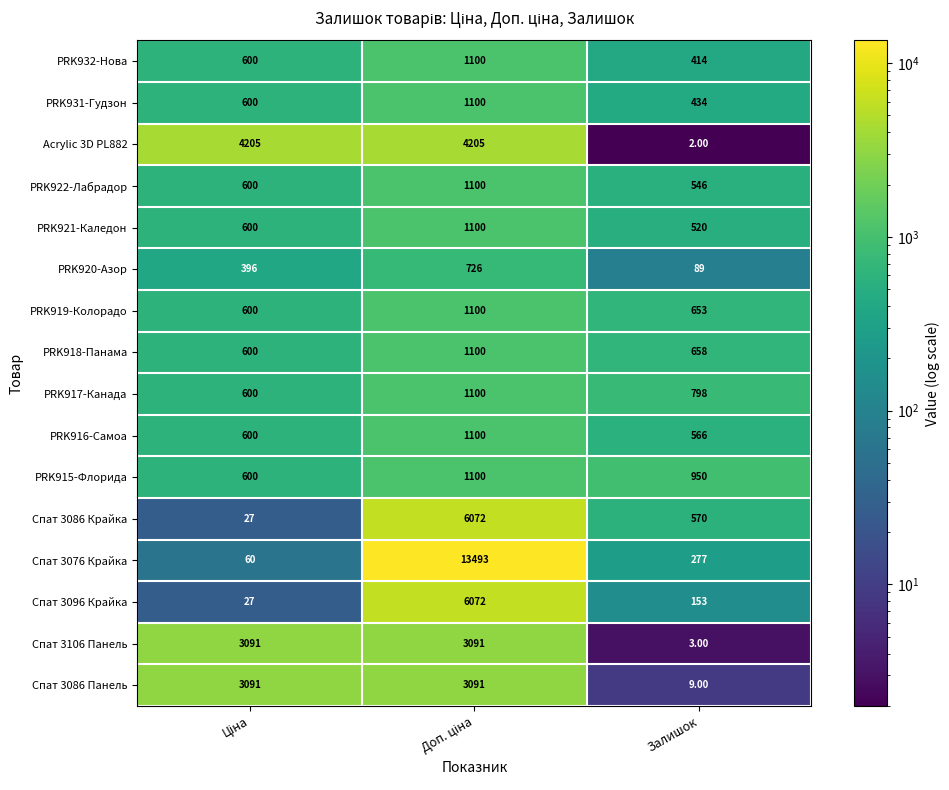

Which series has the largest range (max minus min)?

Спат 3076 Крайка